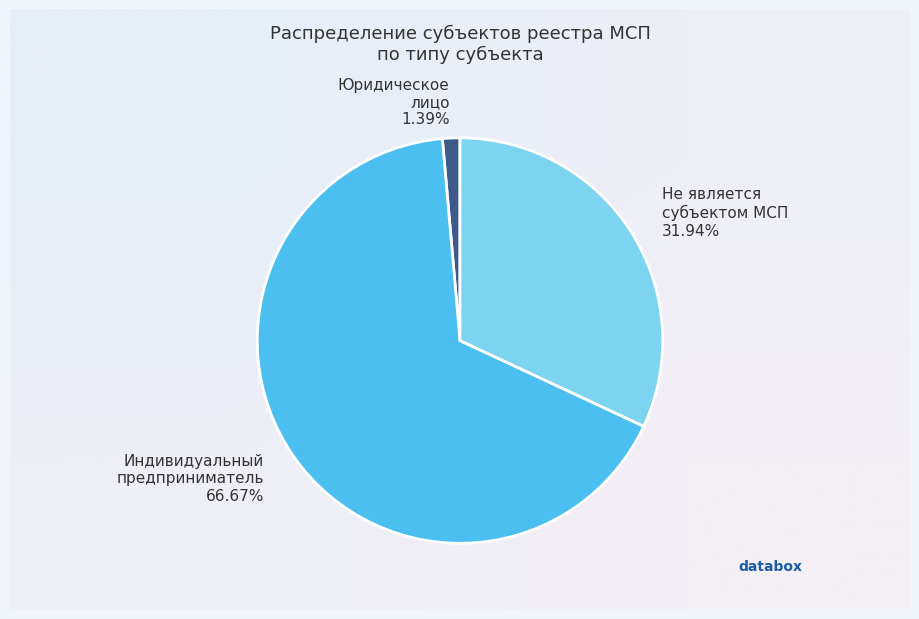

To the nearest percent, what is the difference between the Юридическое лицо and Индивидуальный предприниматель slice percentages?

65%